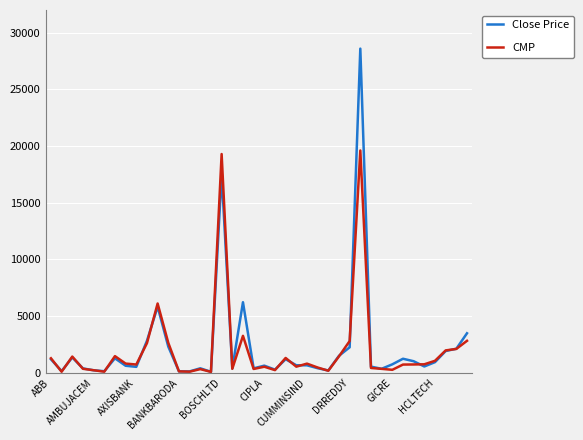

Which series has the widest spread of values?

Close Price